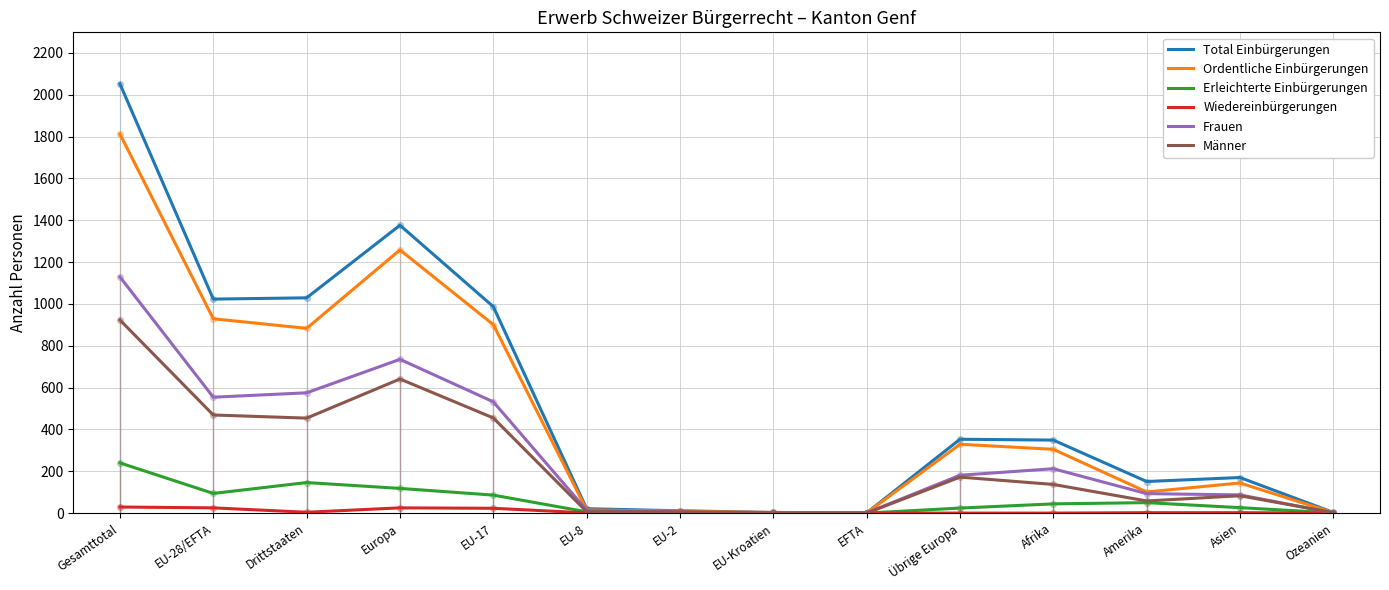

At which category is the sum across all series the highest?

Gesamttotal